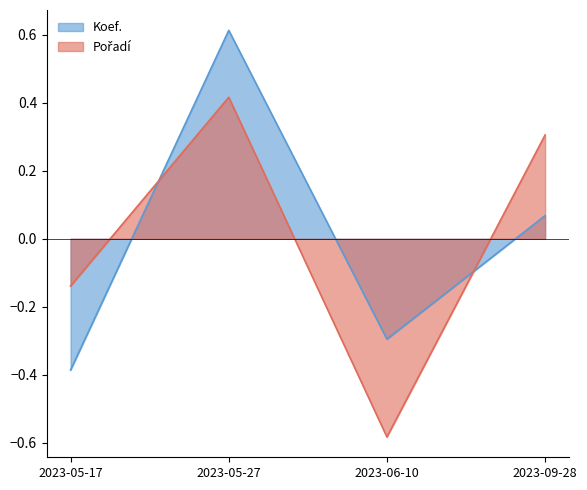

Where do Pořadí and Koef. first cross each other?

2023-05-17 and 2023-05-27